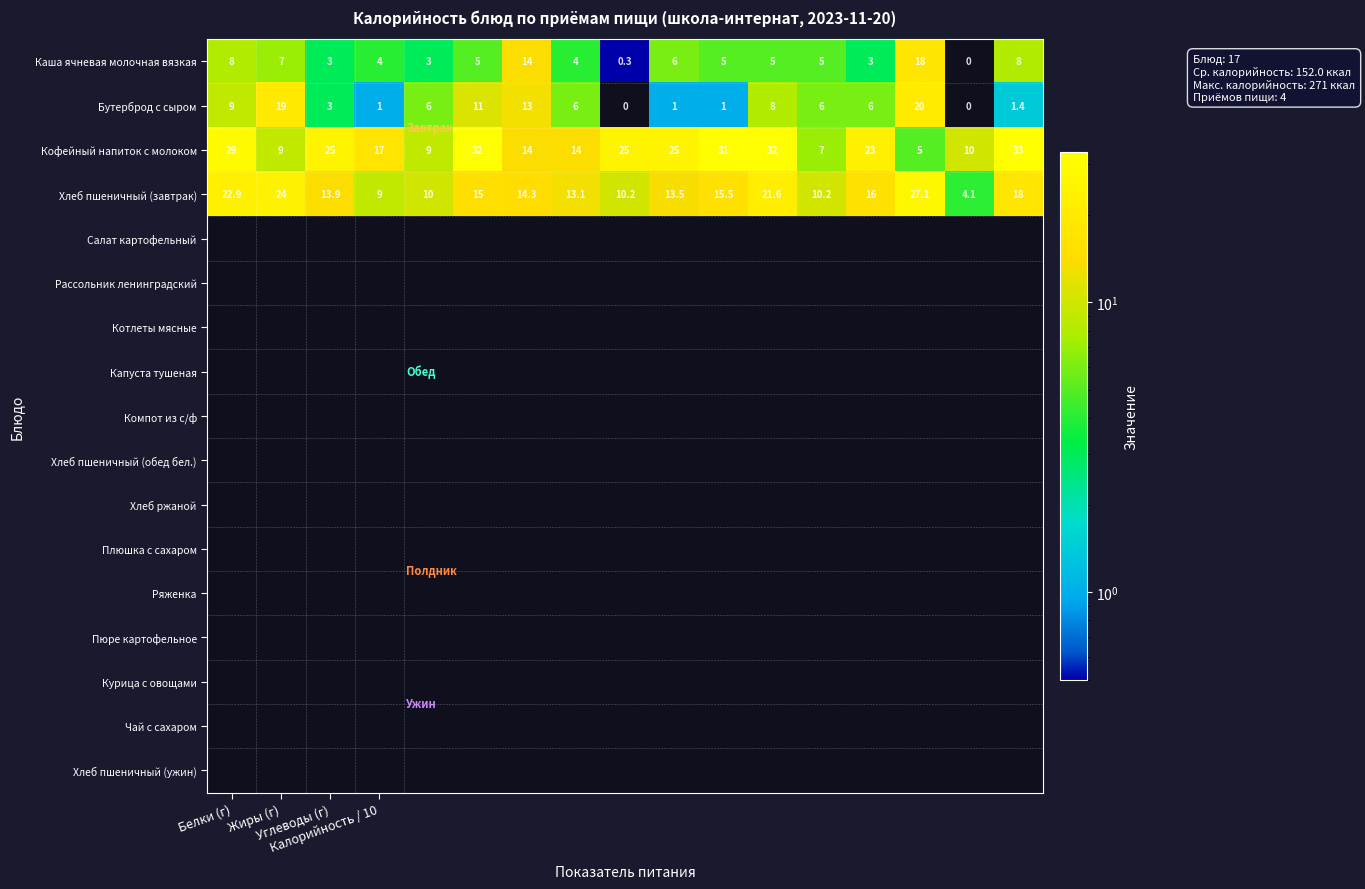

How many distinct data groups are displayed?

4